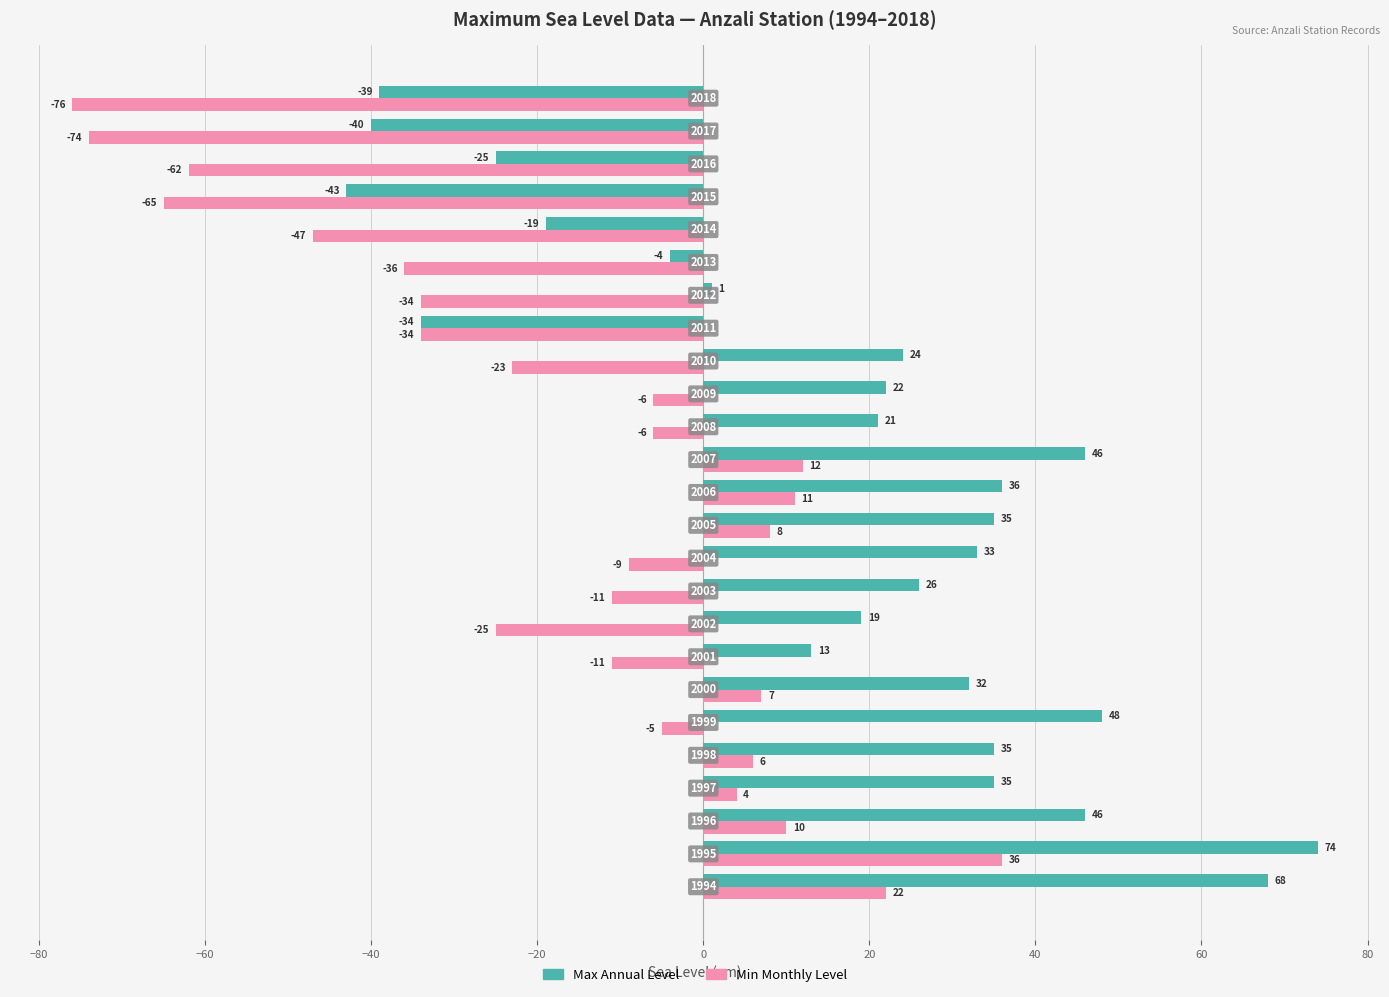

Which series has the largest total across all categories?

Max Annual Level